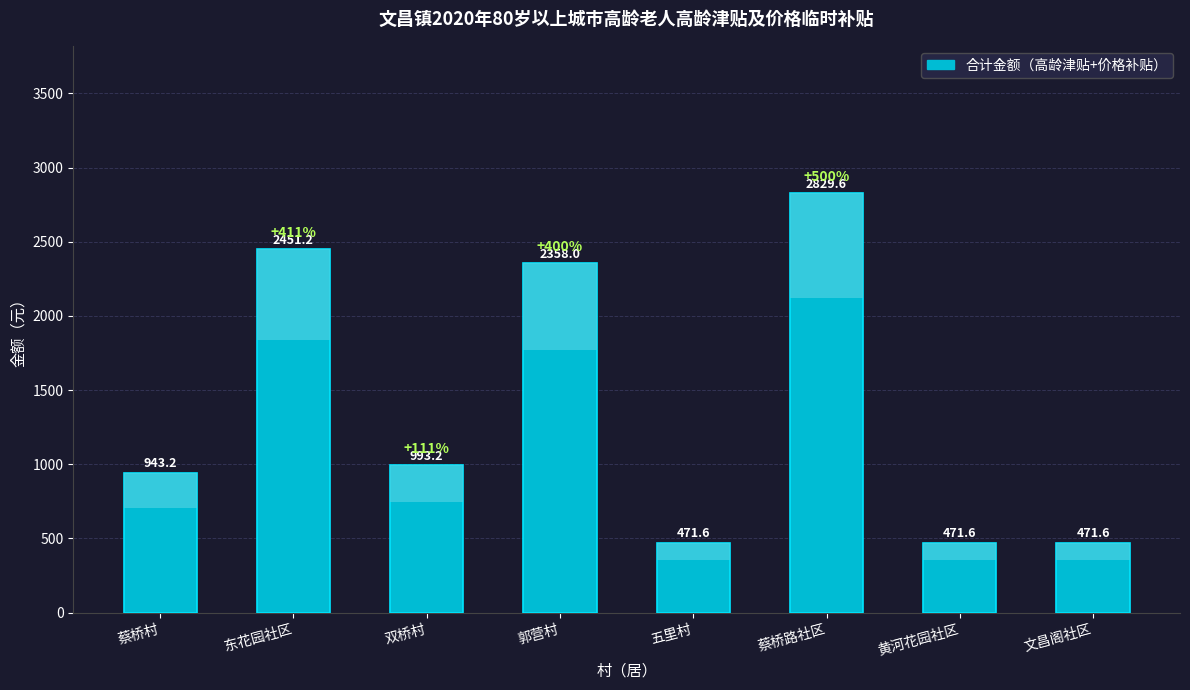

What is the average value?

1373.8